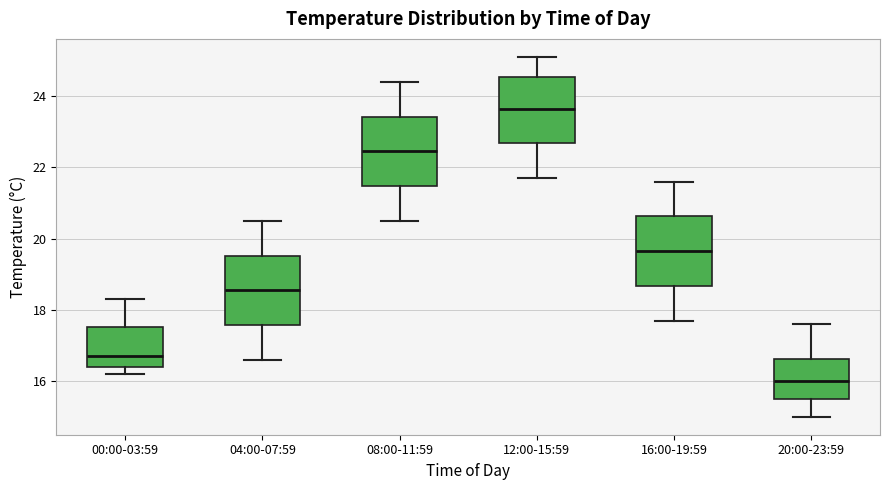

Reading left to right, transcribe this box plot: for each box, give where its median line is, the range the box spans, and where its two whiskers end, as read against the y-axis. The values are not printed on the chart, so give them approximately, as read against the axis.

00:00-03:59: median 16.8, box 16.4 to 17.6, whiskers 16.2 to 18.4
04:00-07:59: median 18.6, box 17.6 to 19.6, whiskers 16.6 to 20.6
08:00-11:59: median 22.4, box 21.4 to 23.4, whiskers 20.6 to 24.4
12:00-15:59: median 23.6, box 22.6 to 24.6, whiskers 21.8 to 25.2
16:00-19:59: median 19.6, box 18.6 to 20.6, whiskers 17.8 to 21.6
20:00-23:59: median 16.0, box 15.6 to 16.6, whiskers 15.0 to 17.6